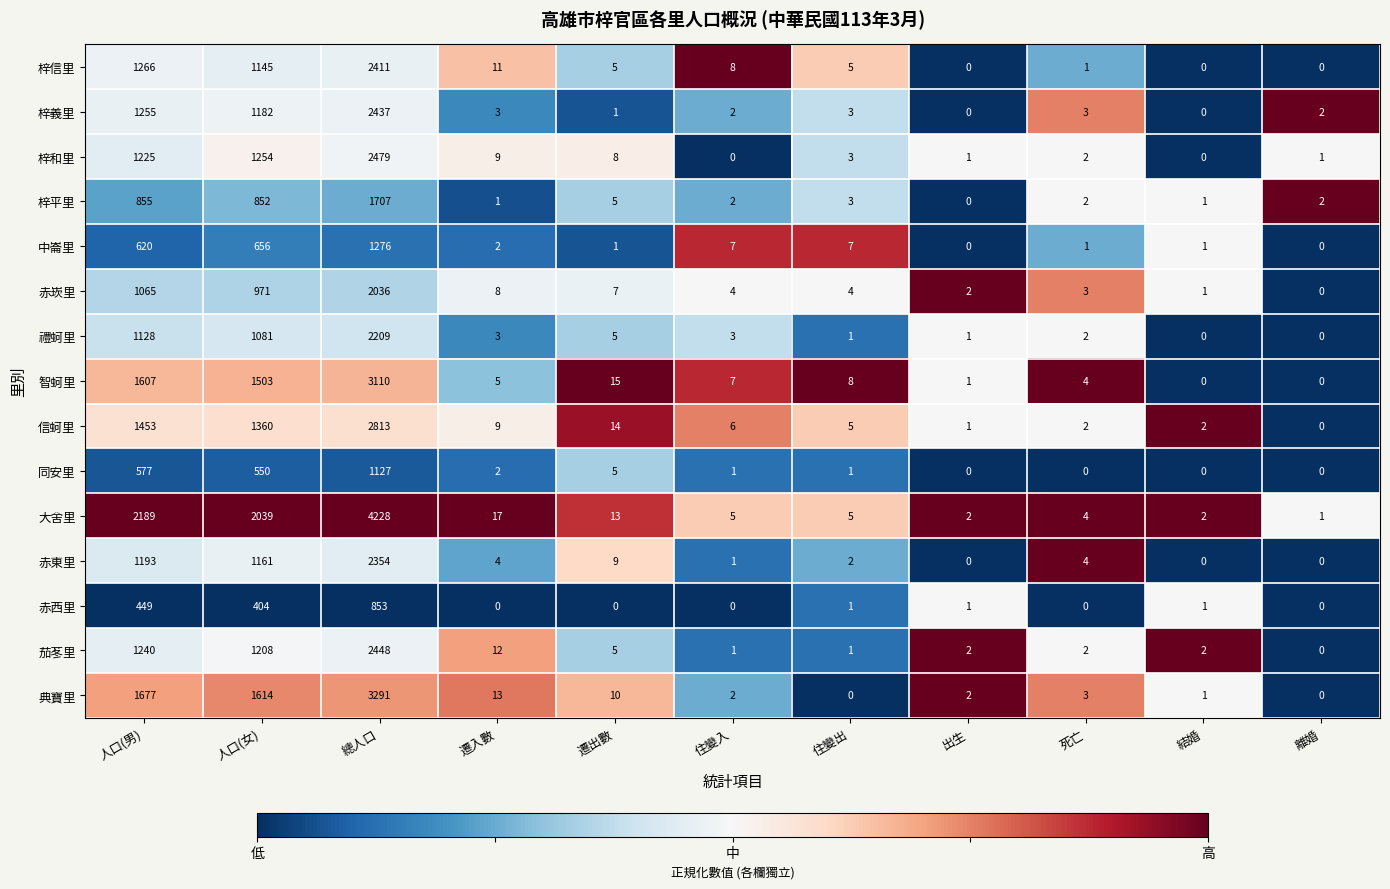

True or false: 大舍里 has a value of 3060 at 人口(男).

False